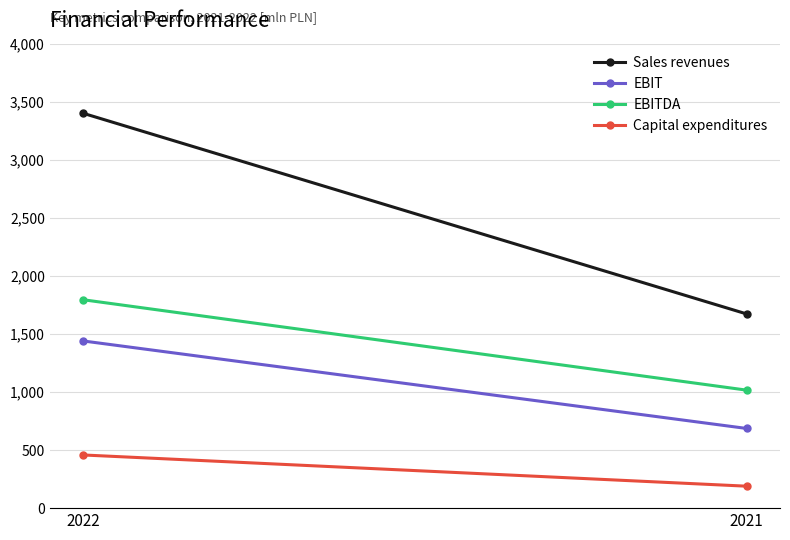

Reading left to right, transcribe all the data shown in this chart.

Sales revenues: 2022=3401	2021=1672
EBIT: 2022=1440	2021=686
EBITDA: 2022=1795	2021=1016
Capital expenditures: 2022=458	2021=189